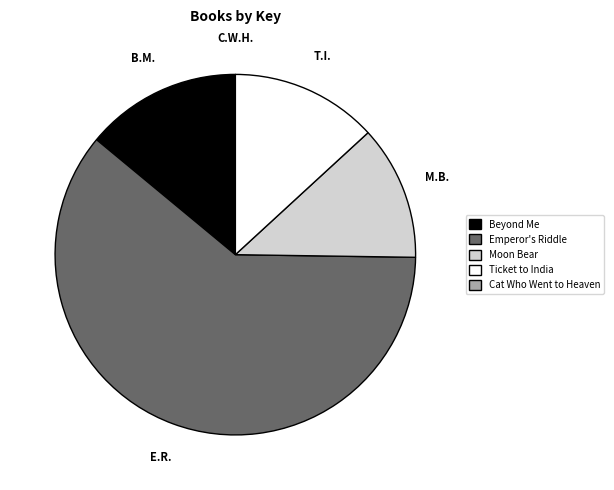

The Beyond Me slice represents 1% of the pie. True or false?

False